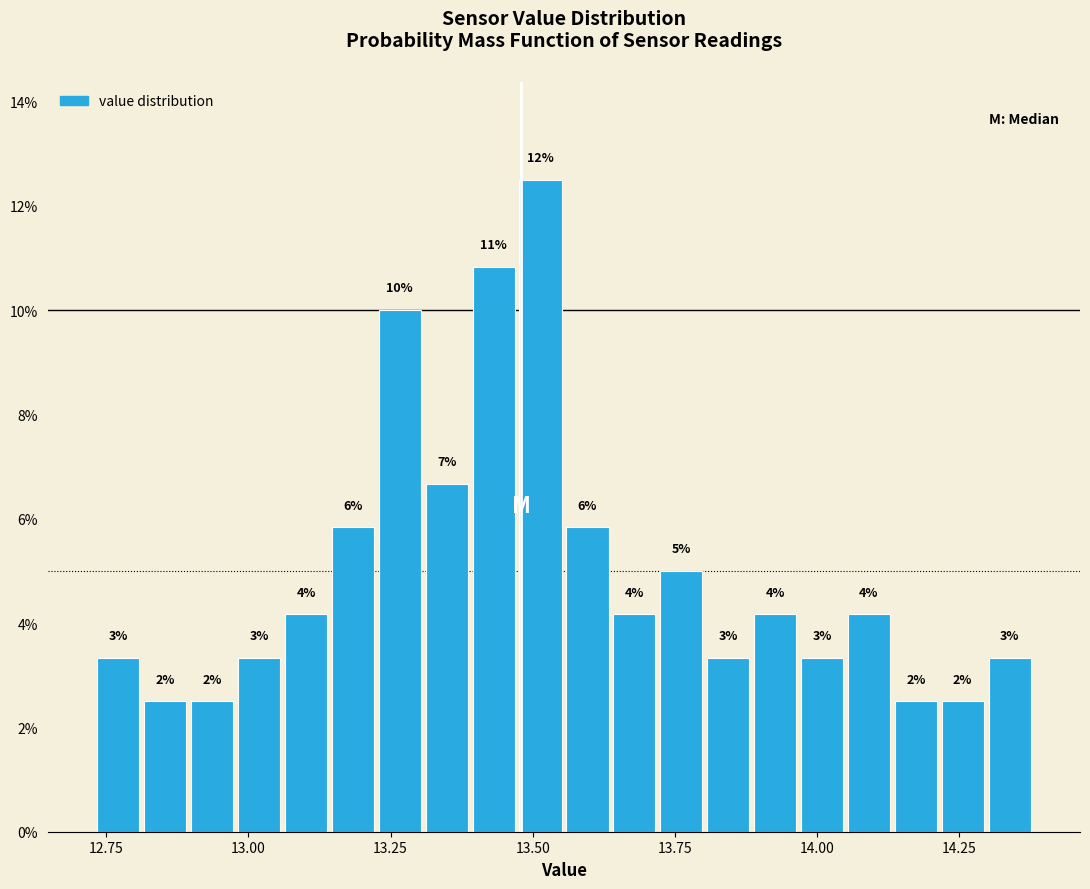

Around what value on the x-axis is the tallest bar? Give the approximate position of its centre, as read against the axis.

13.50